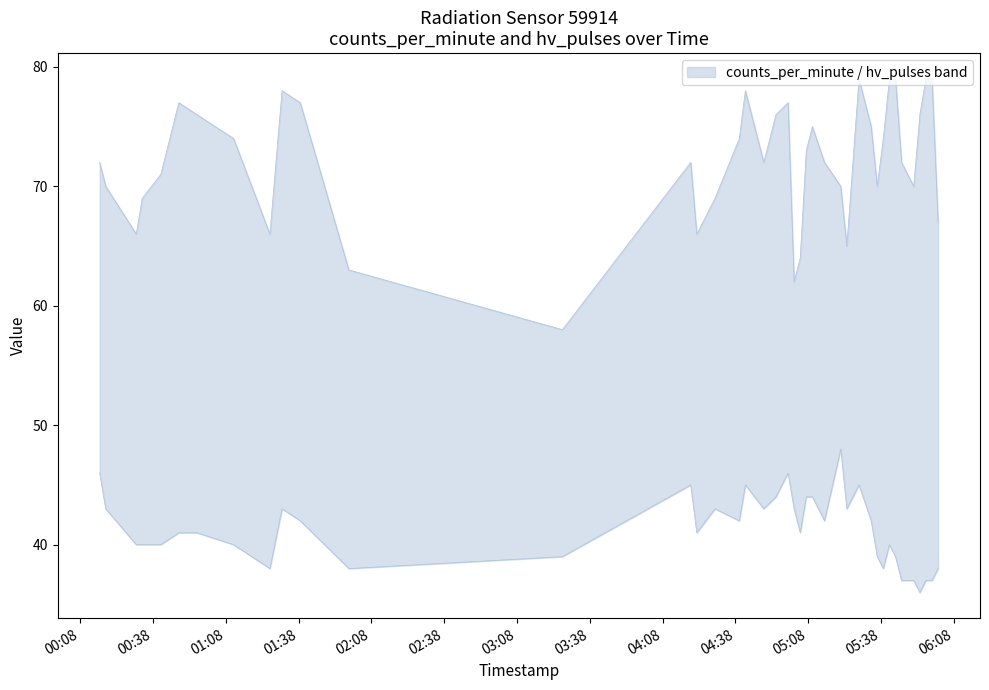

True or false: counts_per_minute has a value of 43 at 29.

False